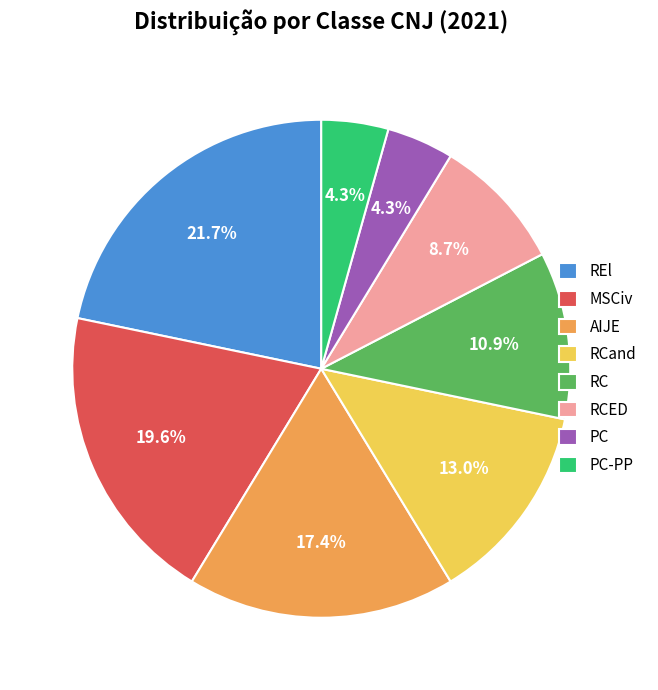

Count the number of slices in the pie.

8